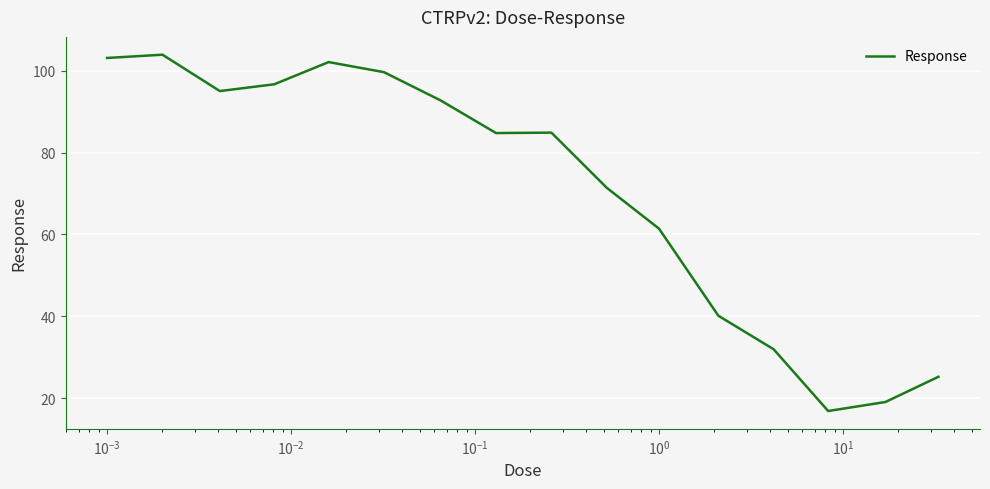

What is the difference between the second highest and minimum values?

86.2